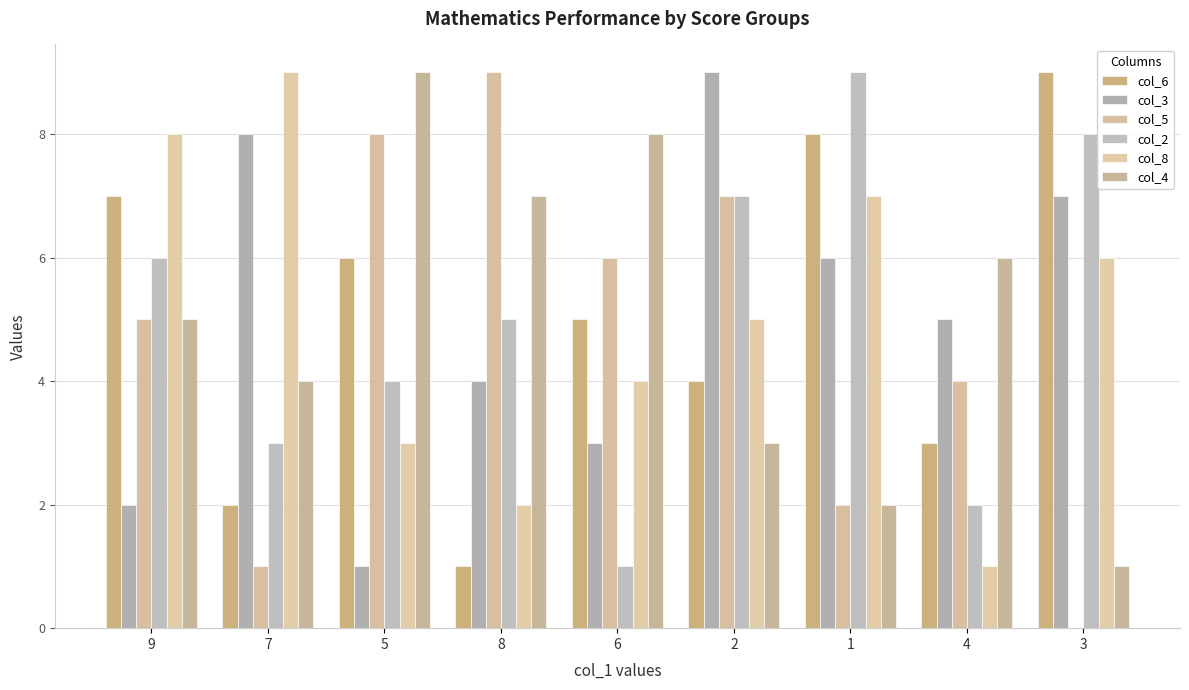

What position from the left is 4?

8